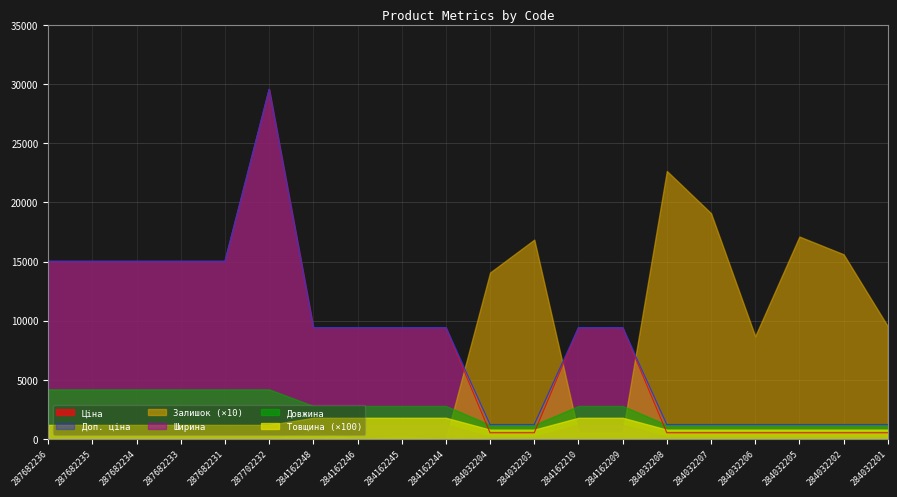

What is the label of the 20th point from the left?

284032201